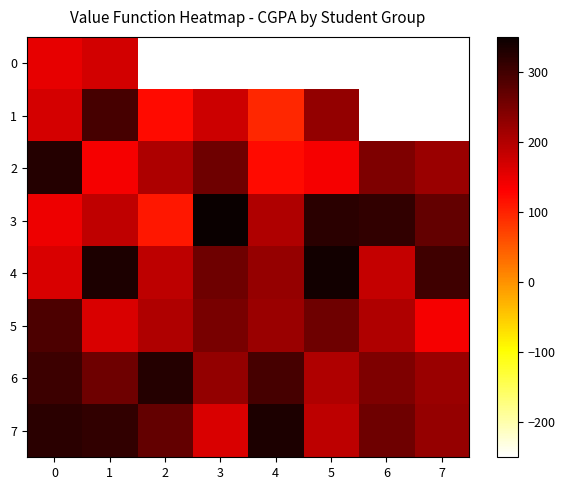

List the series in order of their peak value, lowest first.

row_0, row_5, row_1, row_2, row_6, row_7, row_4, row_3